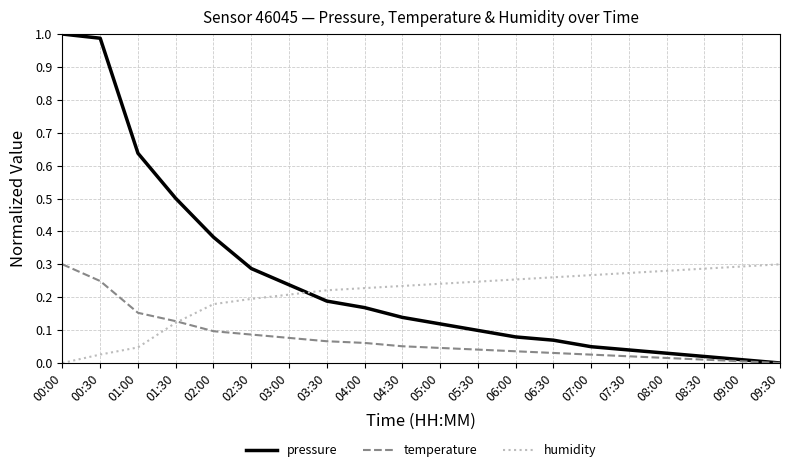

The humidity series shows 0.4 at 08:00. True or false?

False